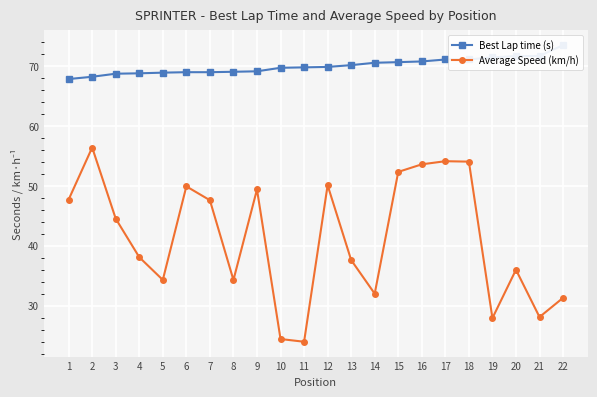

Reading left to right, what are all the values shown in this chart?

Best Lap time (s): 1=67.8	2=68.2	3=68.7	4=68.8	5=68.9	6=68.9	7=68.9	8=69.0	9=69.1	10=69.7	11=69.7	12=69.8	13=70.1	14=70.5	15=70.6	16=70.7	17=71.1	18=71.1	19=71.4	20=71.6	21=71.7	22=73.5
Average Speed (km/h): 1=47.7	2=56.4	3=44.5	4=38.1	5=34.3	6=49.9	7=47.6	8=34.3	9=49.4	10=24.4	11=24.0	12=50.1	13=37.6	14=32.0	15=52.3	16=53.6	17=54.1	18=54.0	19=27.9	20=36.0	21=28.1	22=31.3